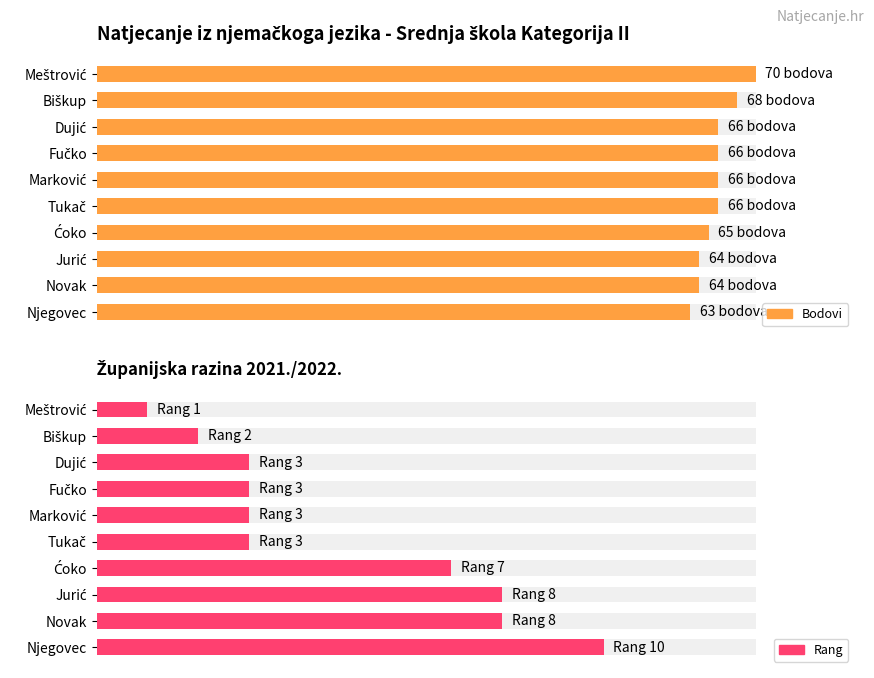

How many data points does each series have?

10